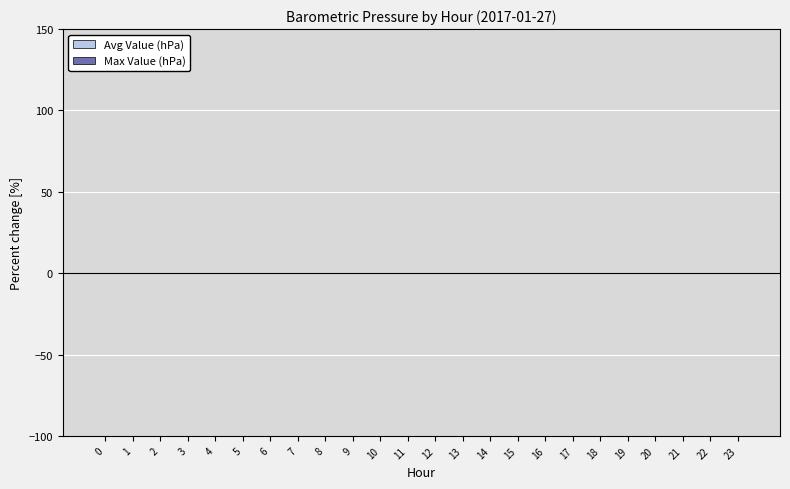

Which series changed the most between 3 and 17?

Max Value (hPa)